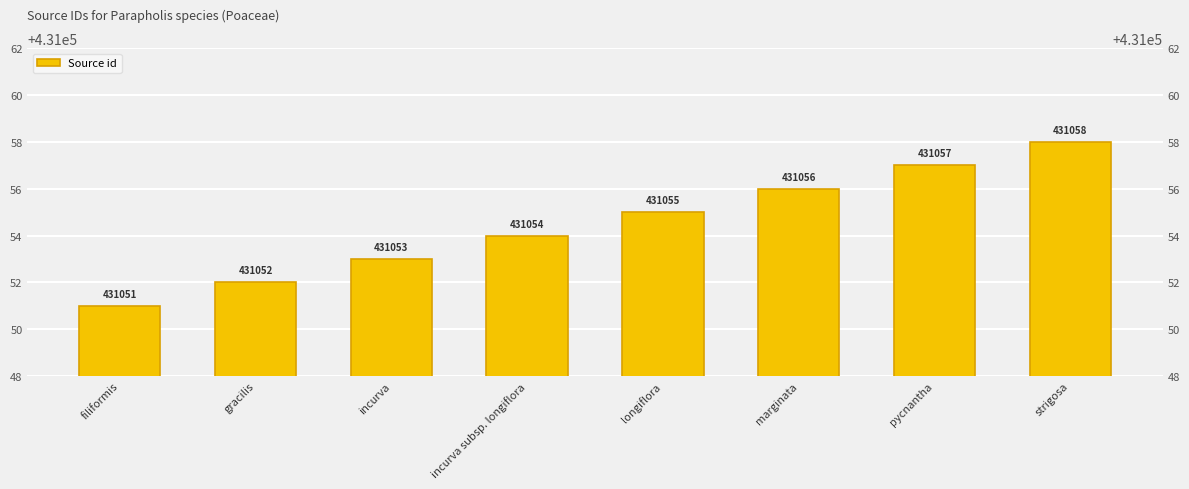

Count the number of data series in this chart.

1